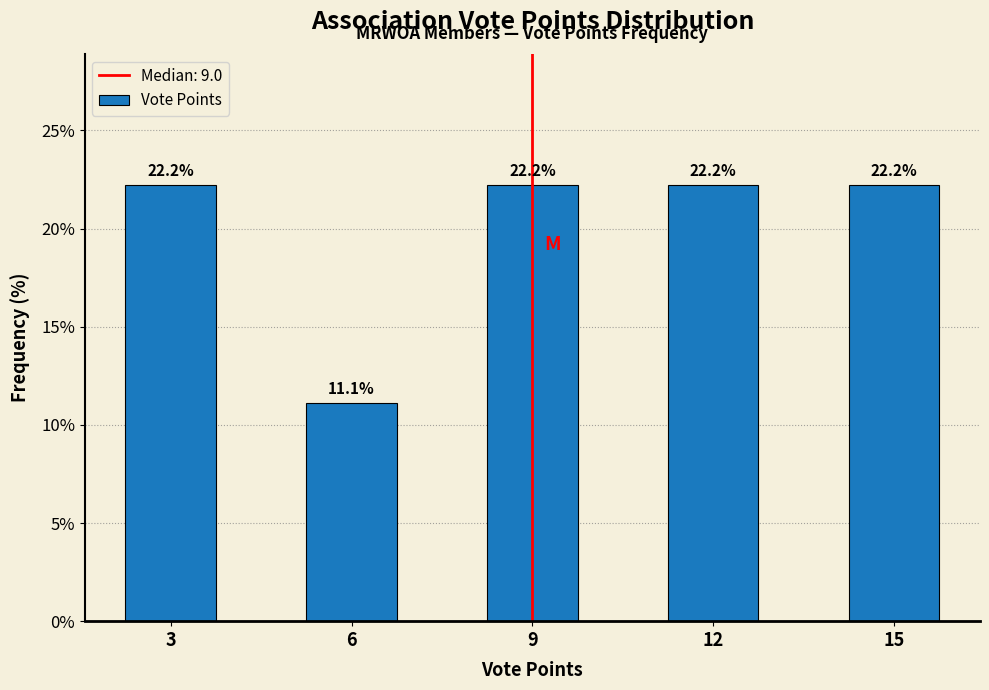

Reading left to right, extract all data points from this chart.

22.2	11.1	22.2	22.2	22.2